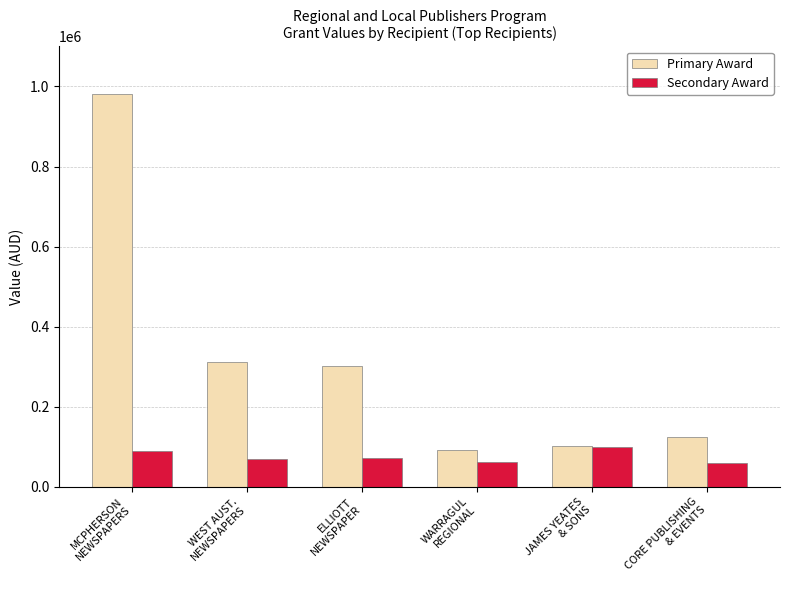

What is the lowest value of the Secondary Award series?

59664.0